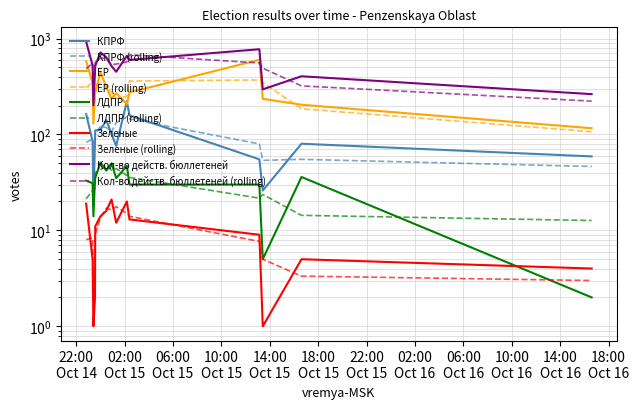

What is the difference between the highest and lowest values at 2012-10-14 23:25?

201